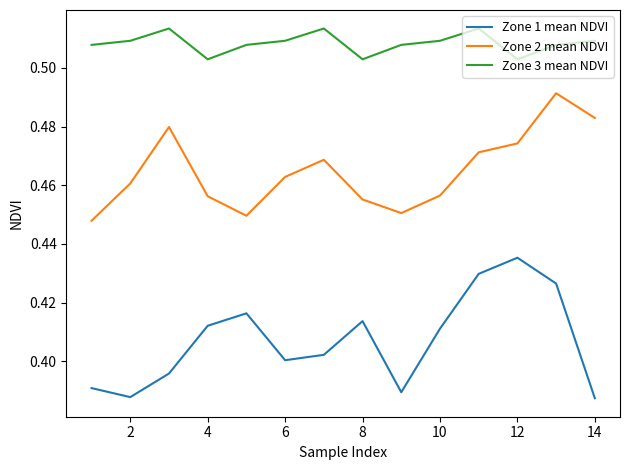

Which series has the widest spread of values?

Zone 1 mean NDVI